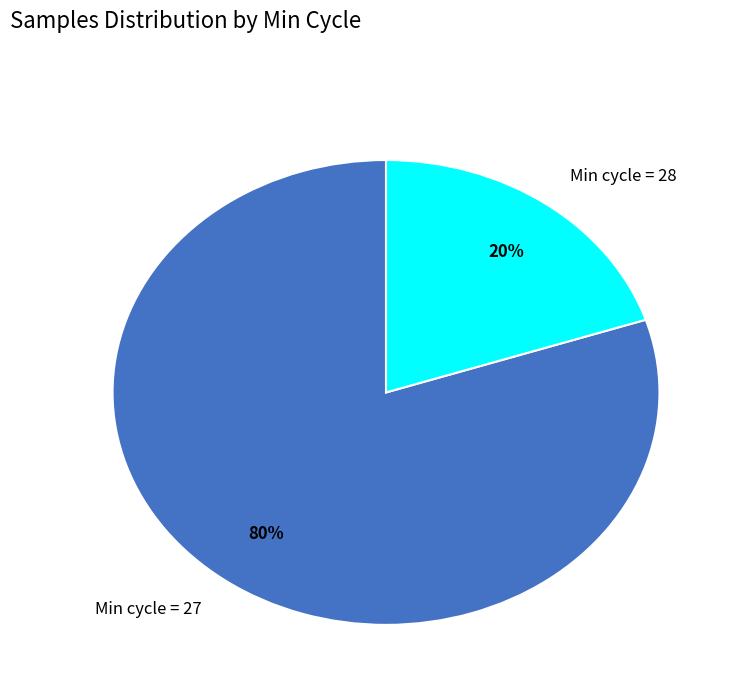

To the nearest percent, what portion does Min cycle = 28 represent?

20%